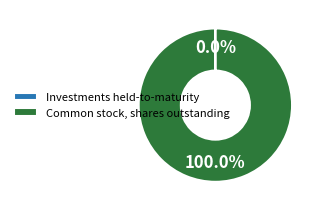

What percentage is the Common stock, shares outstanding slice, to the nearest percent?

100%